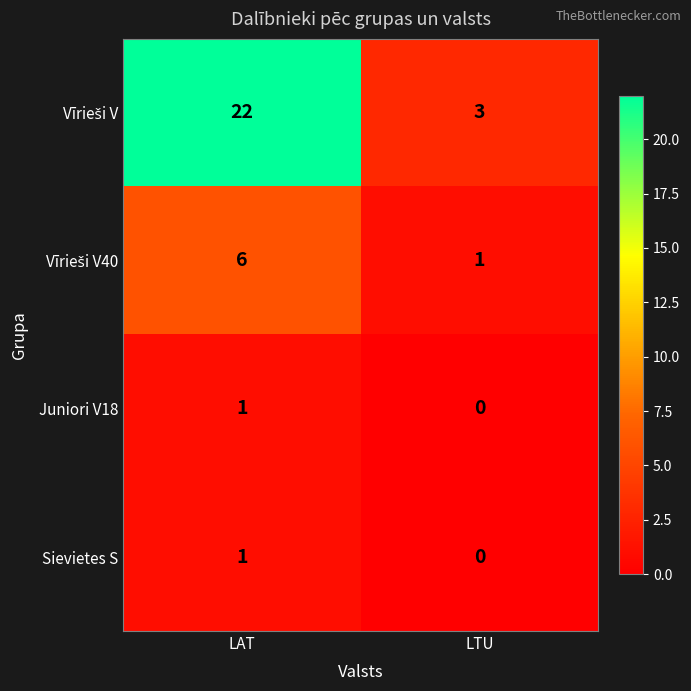

What is the greatest value displayed?

22